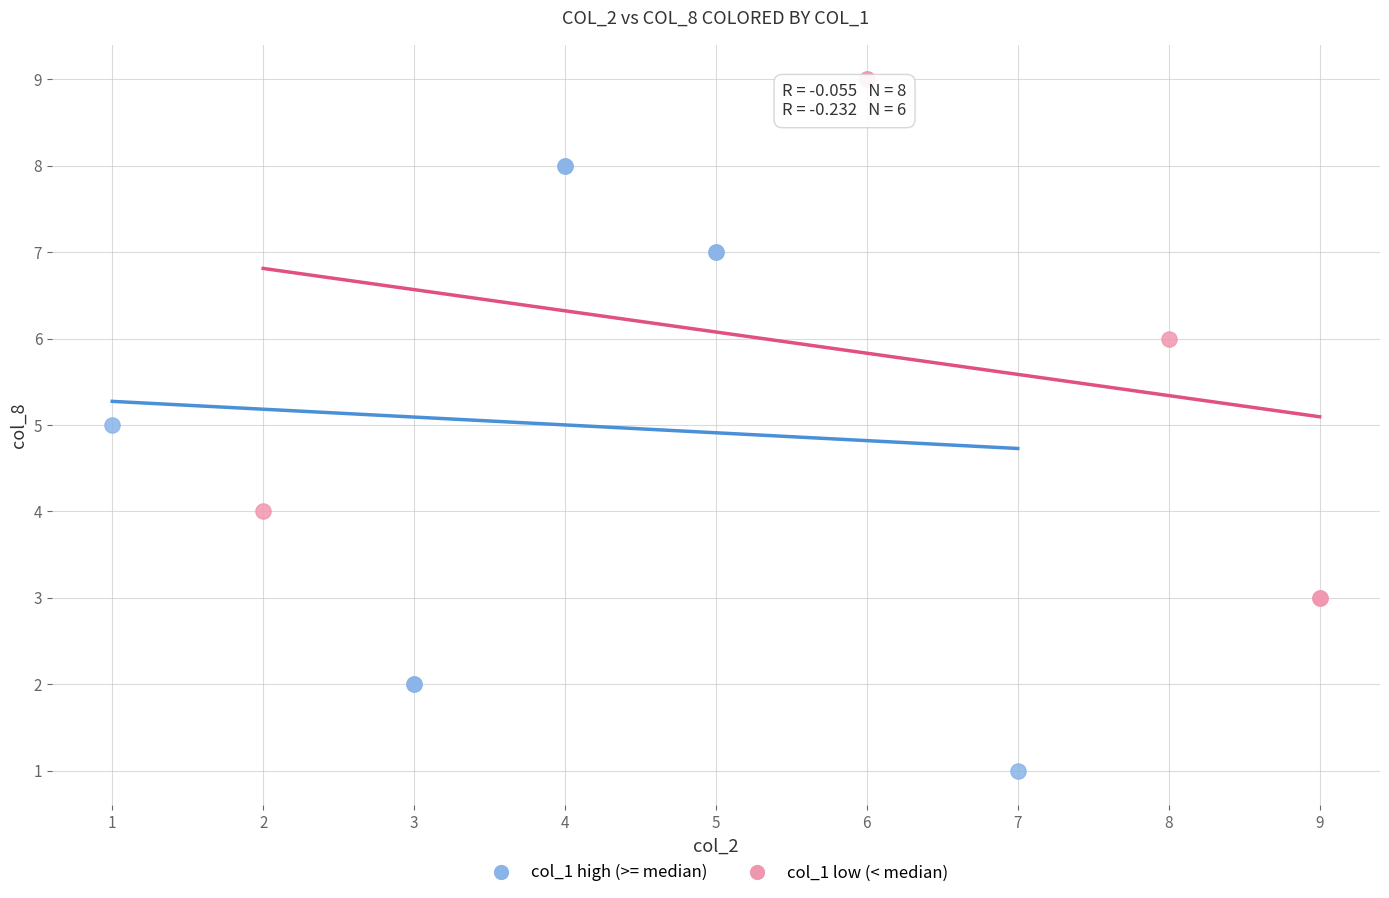

Which series contains the highest Y value?

col_1 low (< median)